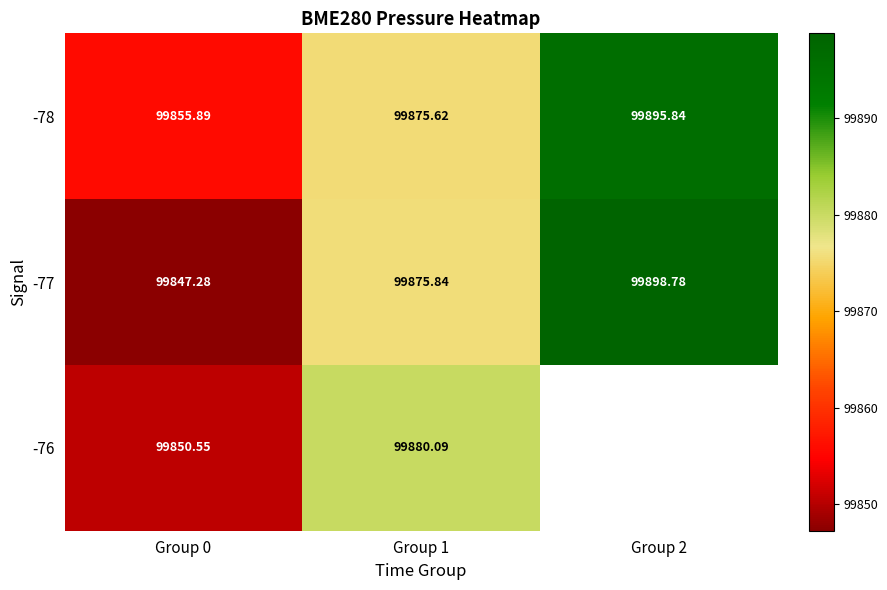

Is the value of -78 at Group 0 greater than the value of -76 at Group 0?

Yes